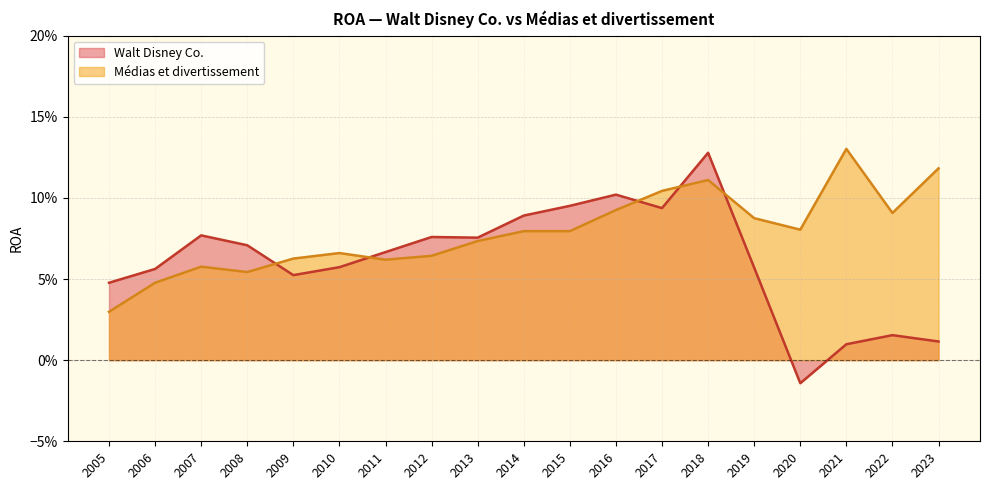

What is the greatest value displayed?

0.1